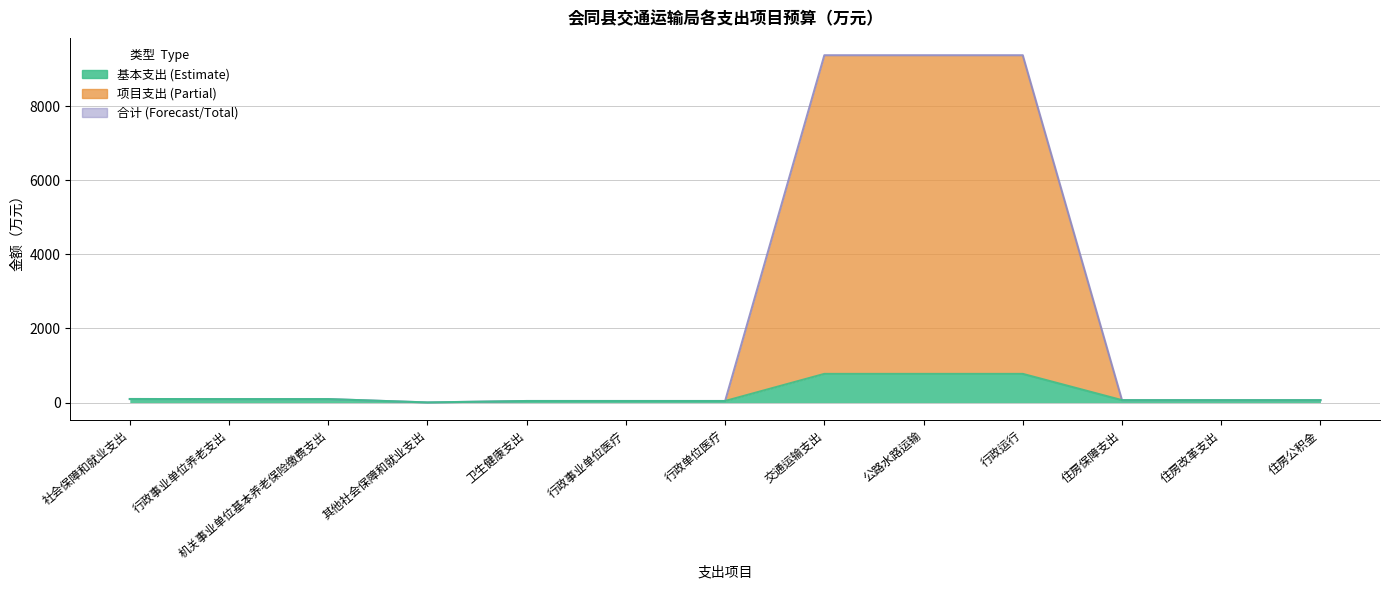

At how many categories does at least one series exceed 2208?

3